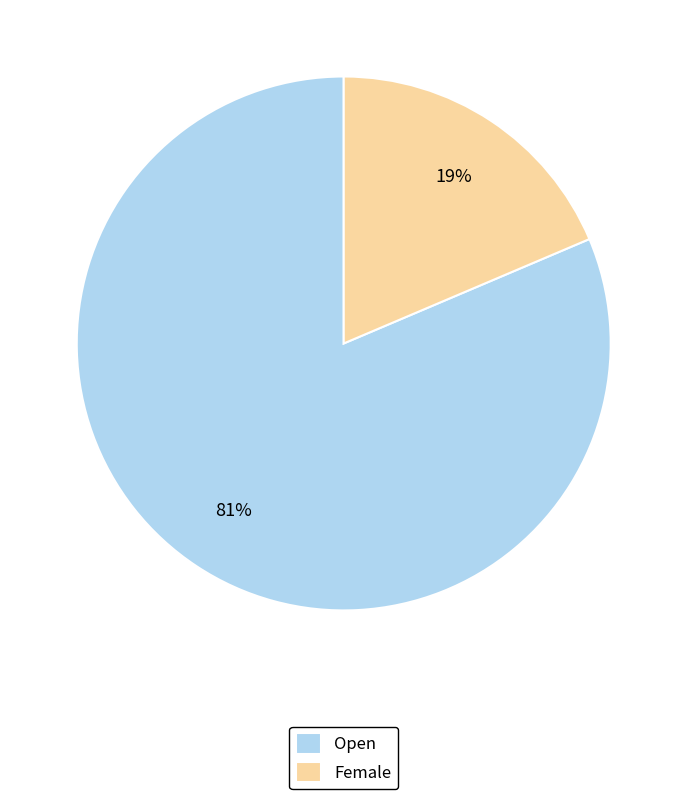

True or false: Open accounts for 81% of the total.

True